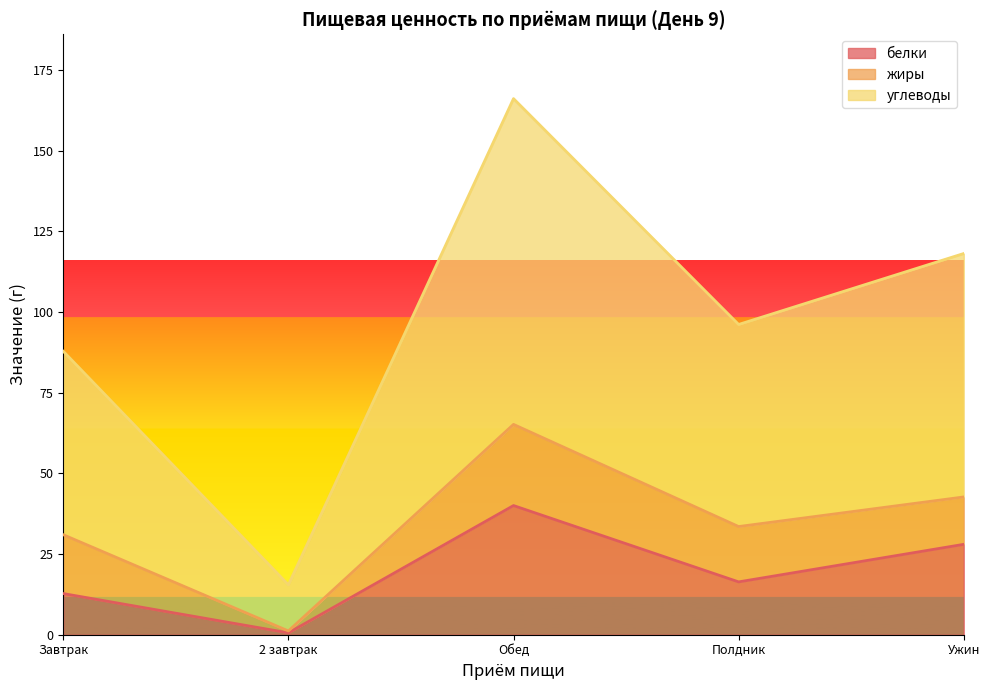

Which series changed the most between Завтрак and Обед?

углеводы